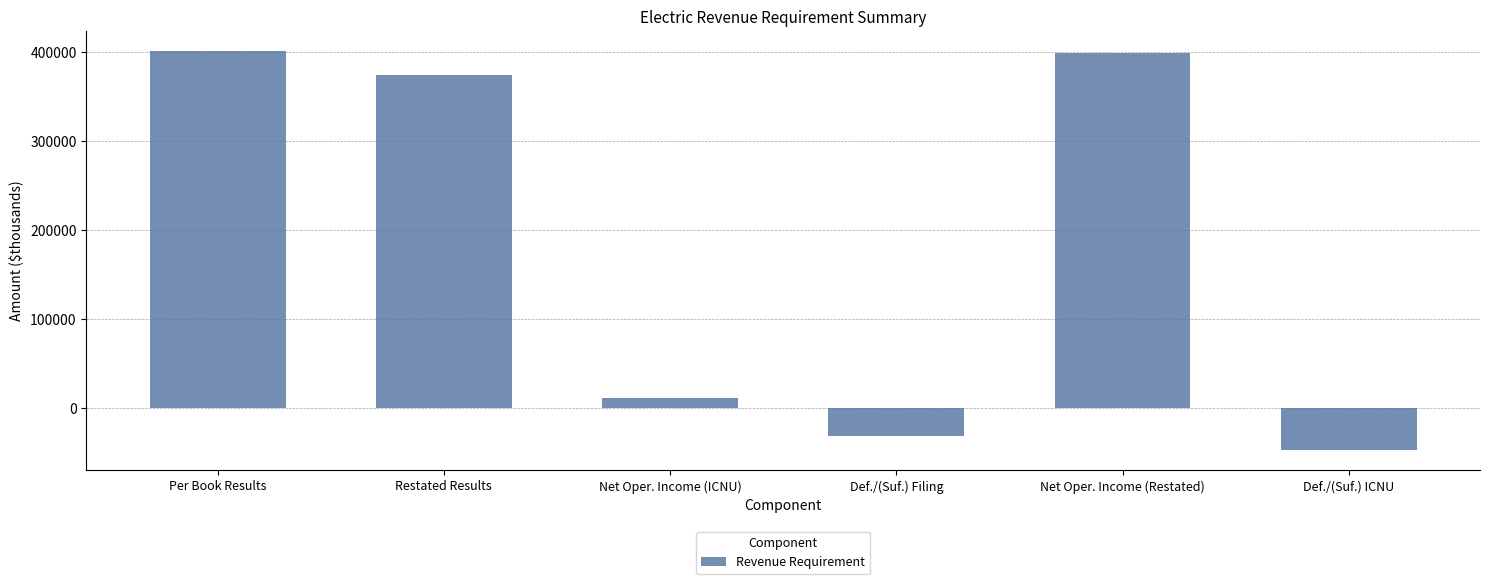

Count the number of values greater than 374285.

3